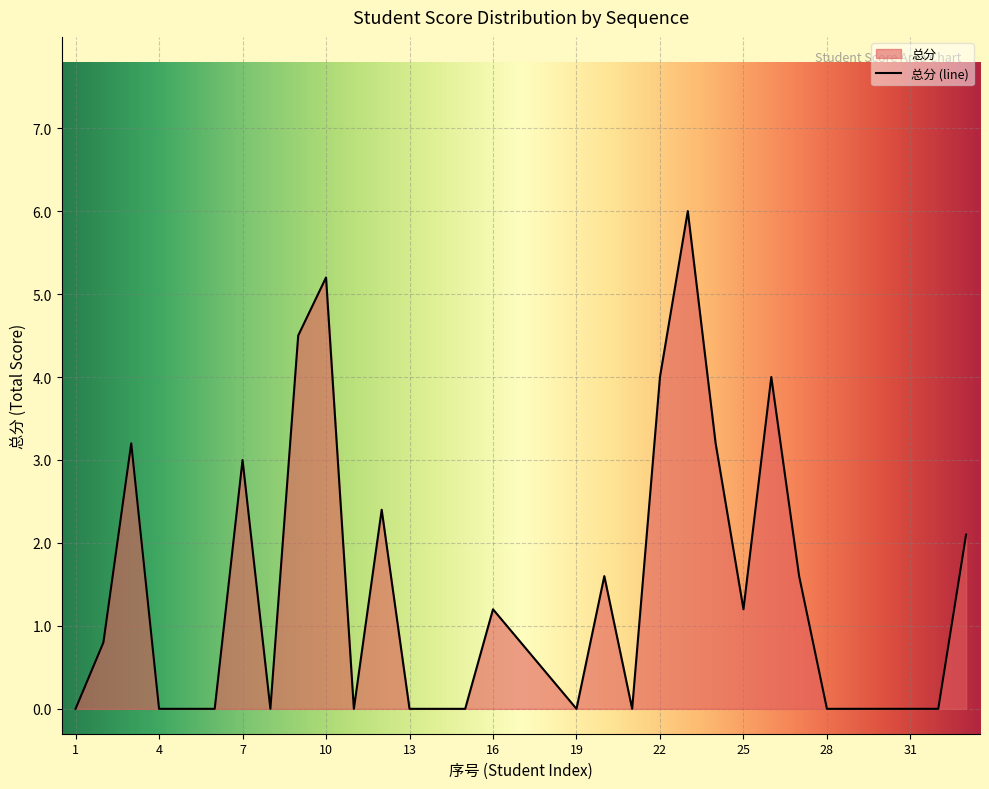

Is it true that the value at 21 is -2.3?

False